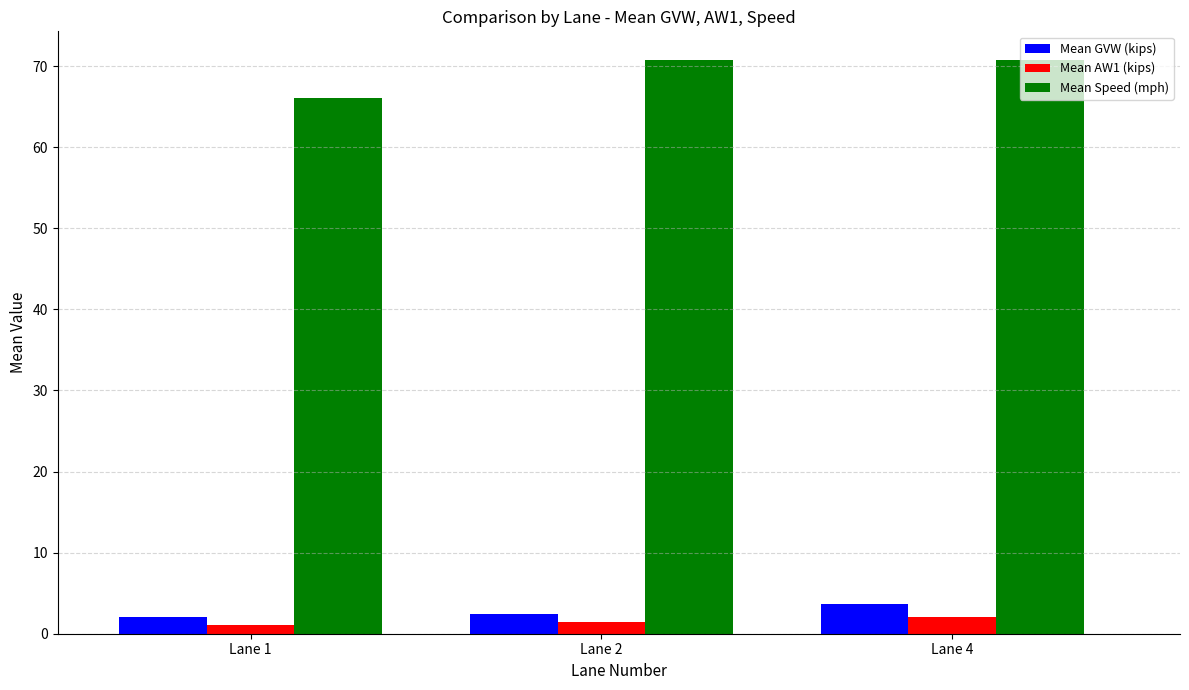

At which category is the sum across all series the highest?

Lane 4